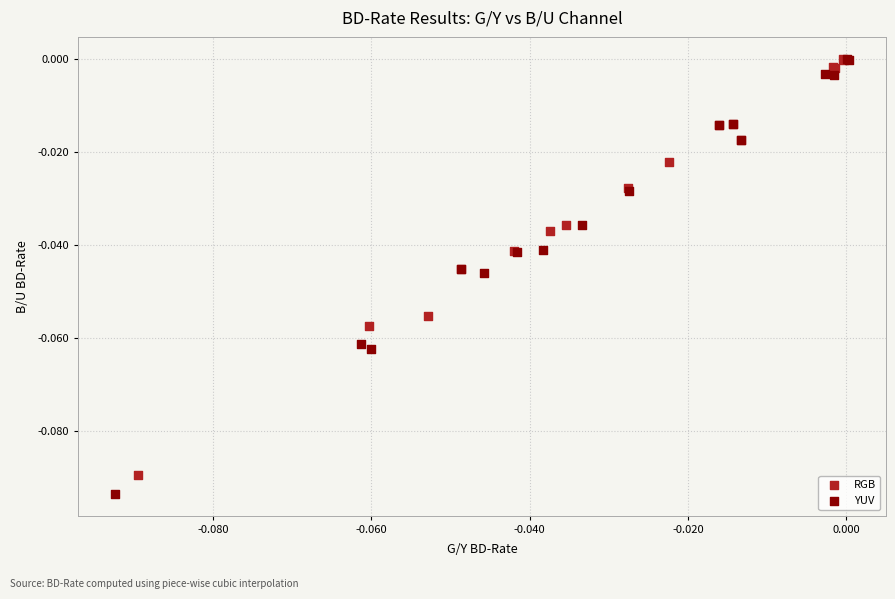

Which series has the largest Y range (max minus min)?

YUV